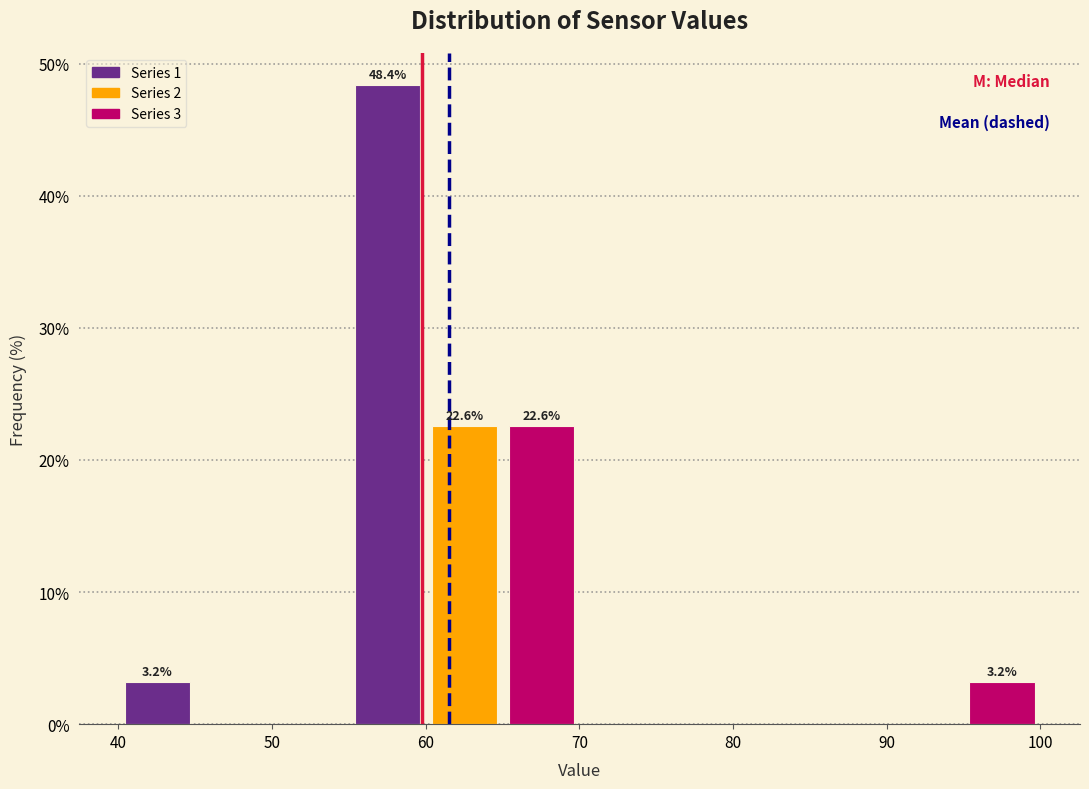

Which range on the x-axis has the tallest bar?

55 to 60